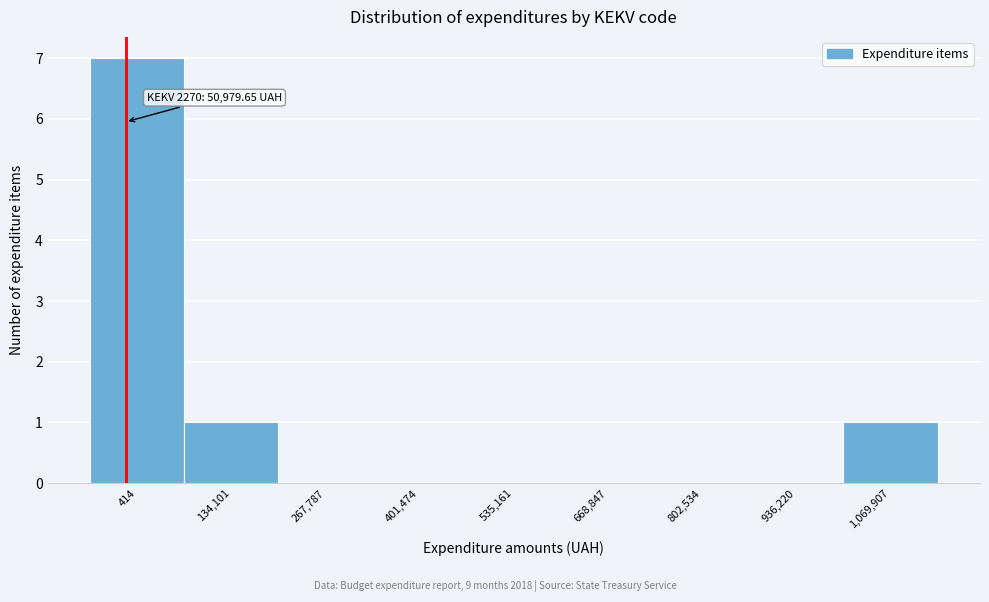

Reading left to right, extract all data points from this chart.

414=7	134,101=1	267,787=0	401,474=0	535,161=0	668,847=0	802,534=0	936,220=0	1,069,907=1